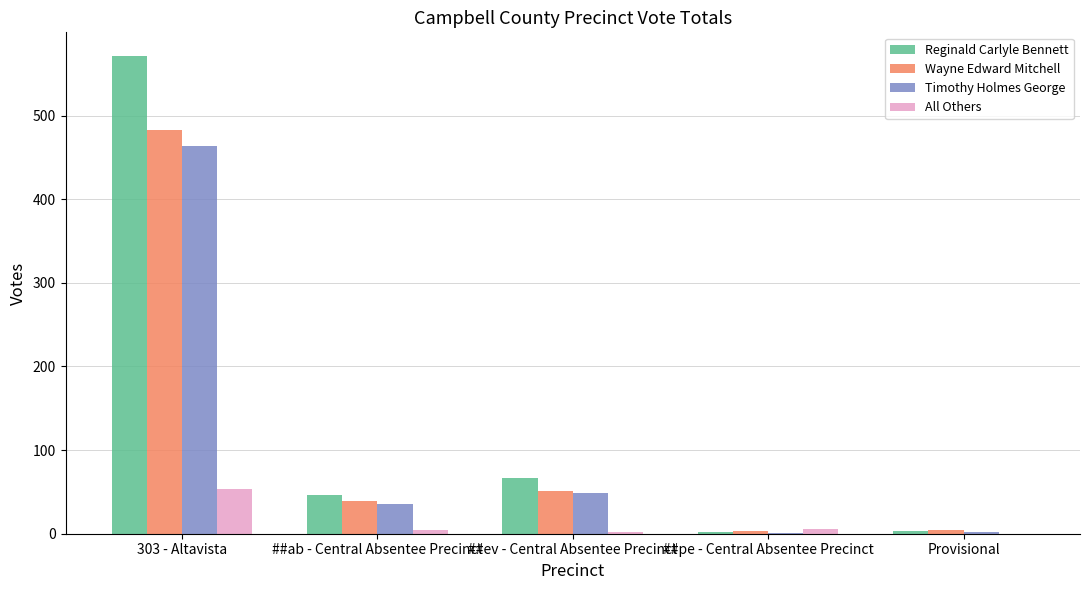

Which series changed the most between 303 - Altavista and ##ev - Central Absentee Precinct?

Reginald Carlyle Bennett